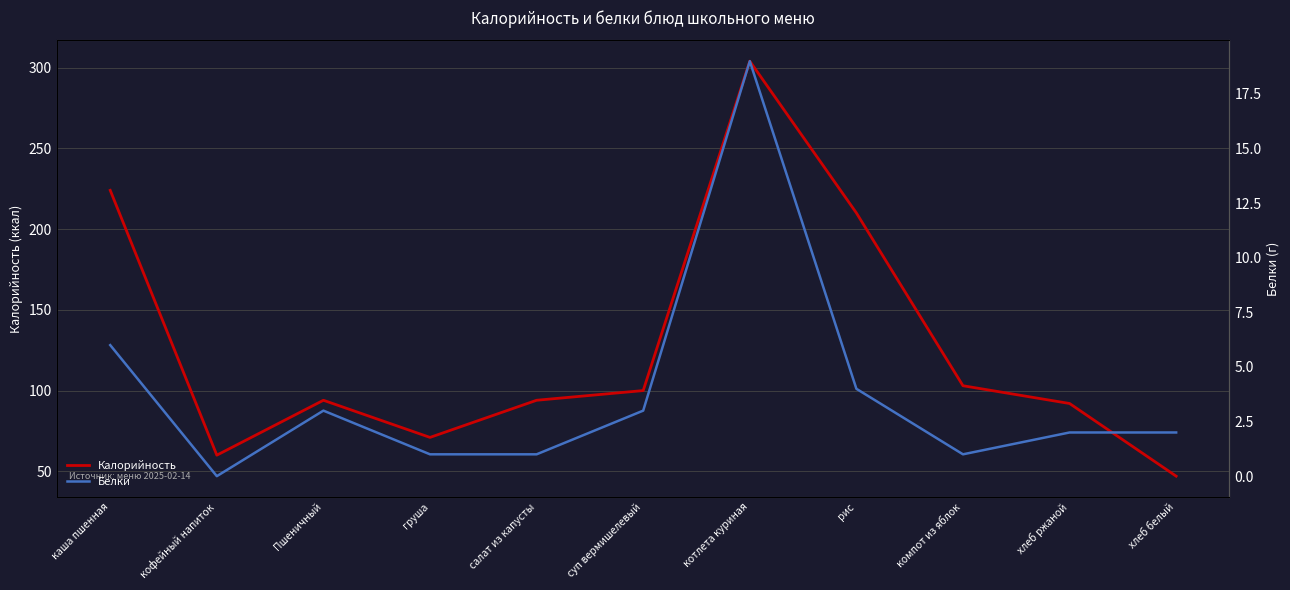

At which label does Белки reach its minimum?

кофейный напиток